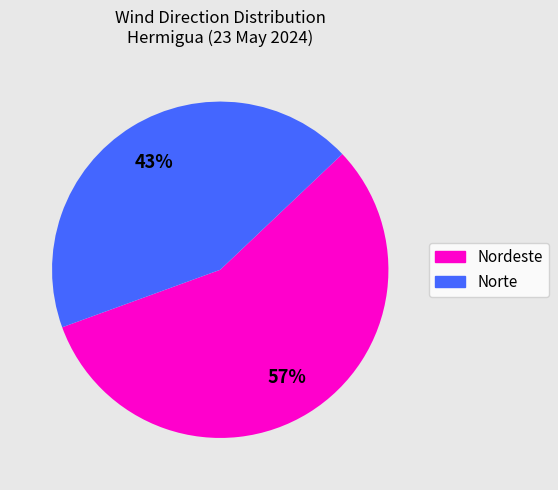

True or false: Nordeste accounts for 62% of the total.

False